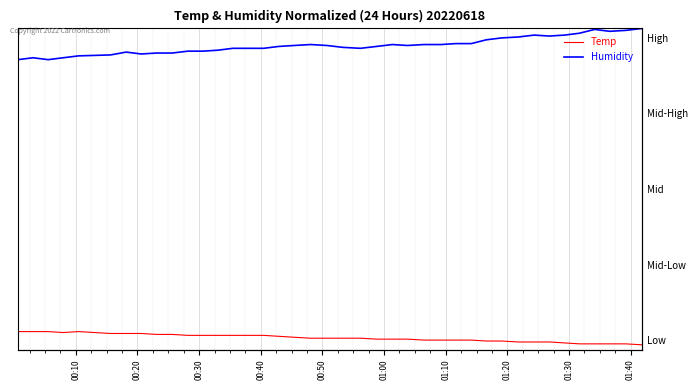

What is the label of the 36th point from the right?

00:50